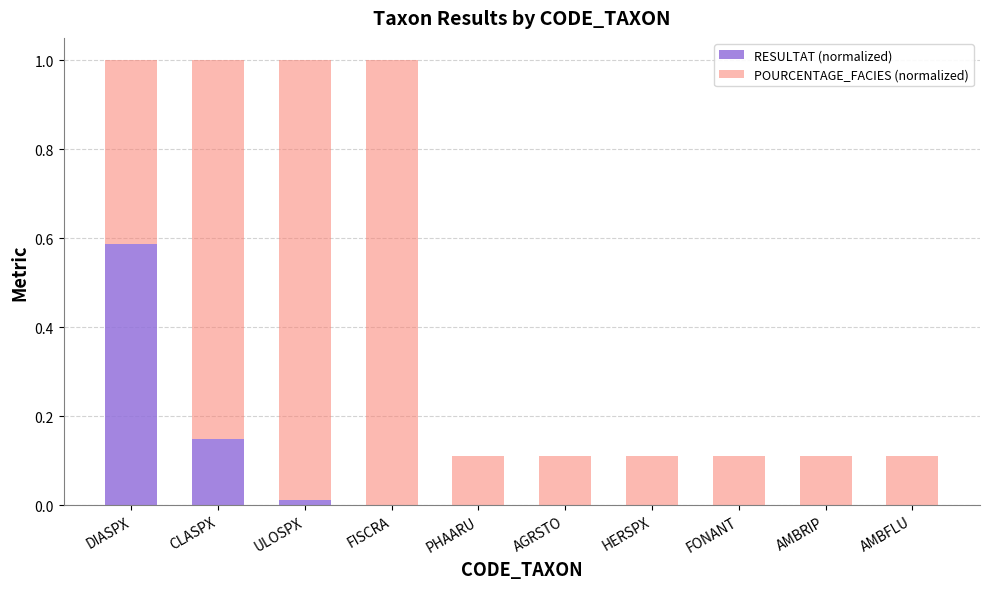

Is it true that RESULTAT (normalized) equals 0.0 at HERSPX?

True